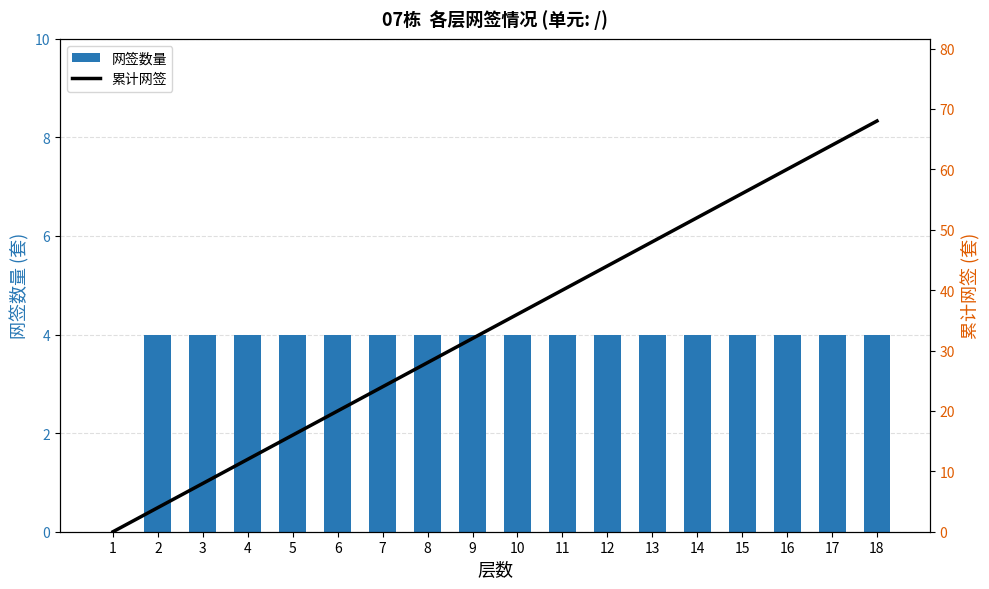

How many categories are shown in the chart?

18